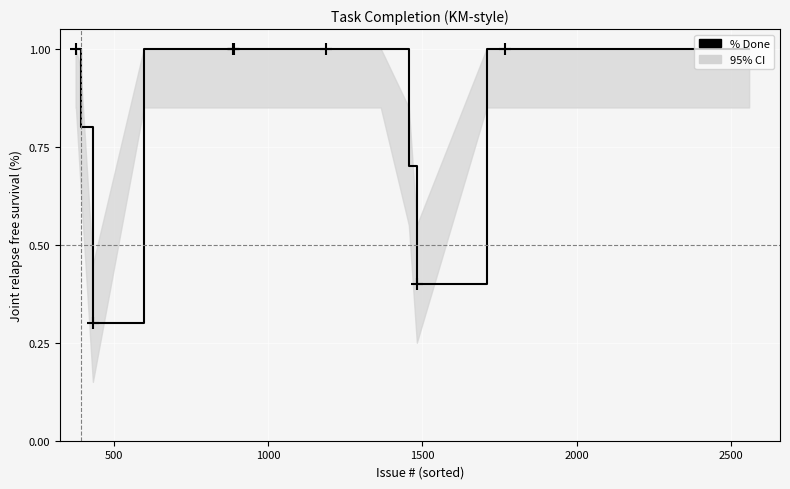

Reading right to left, what are all the values shown in this chart?

1.0	1.0	1.0	1.0	1.0	0.4	0.7	1.0	1.0	1.0	1.0	1.0	1.0	1.0	1.0	1.0	1.0	0.3	0.8	1.0	1.0	1.0